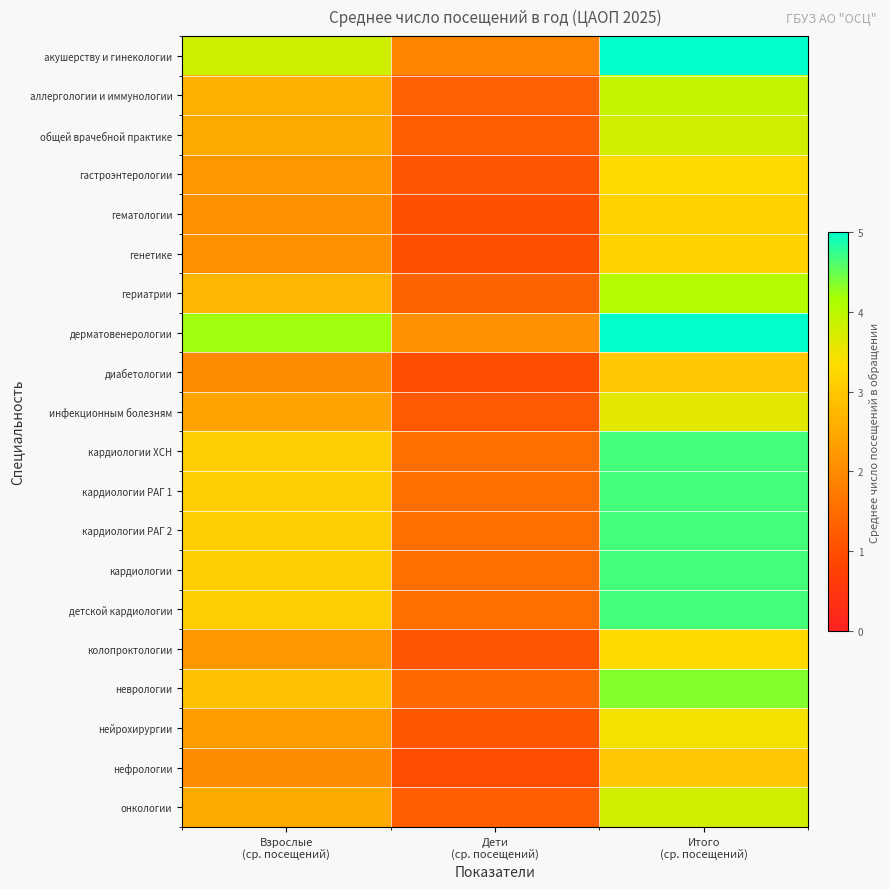

Which series has the largest total across all categories?

дерматовенерологии